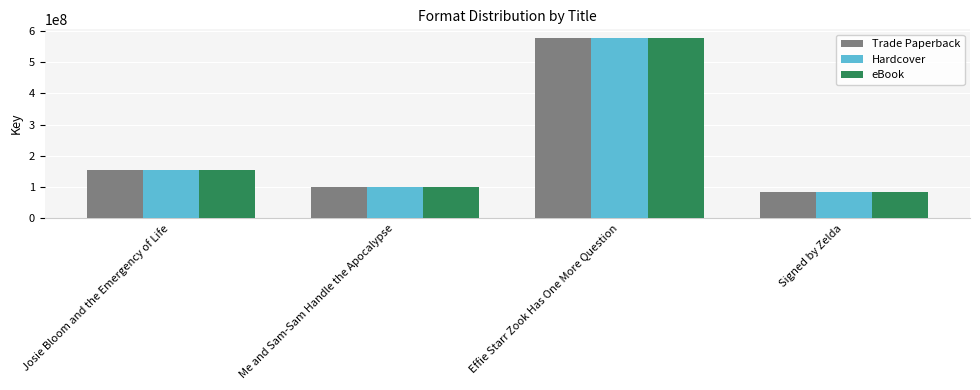

How many bars are there in total?

12